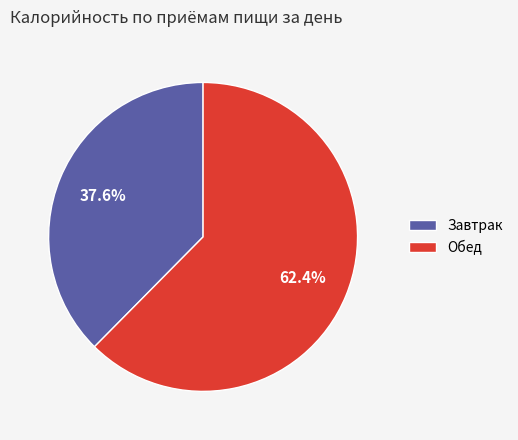

Rank the categories by value from lowest to highest.

Завтрак, Обед